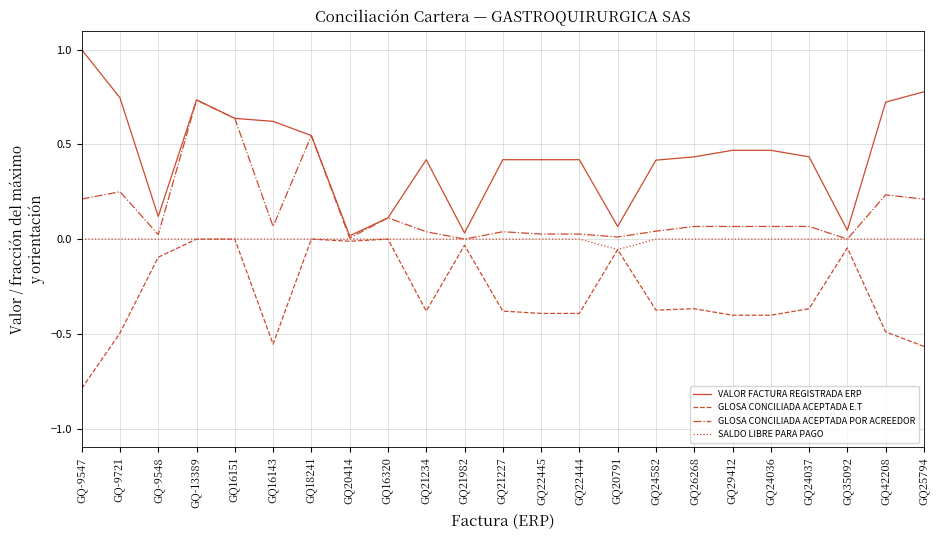

What is the difference between the highest and lowest values at GQ-9547?

1.8